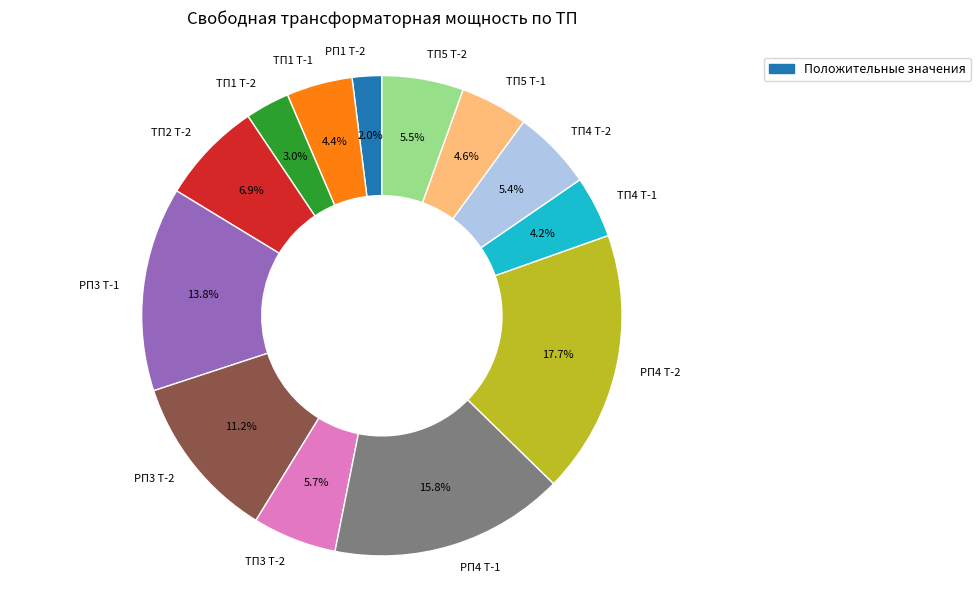

To the nearest percent, what percentage of the pie is ТП1 Т-2?

3%